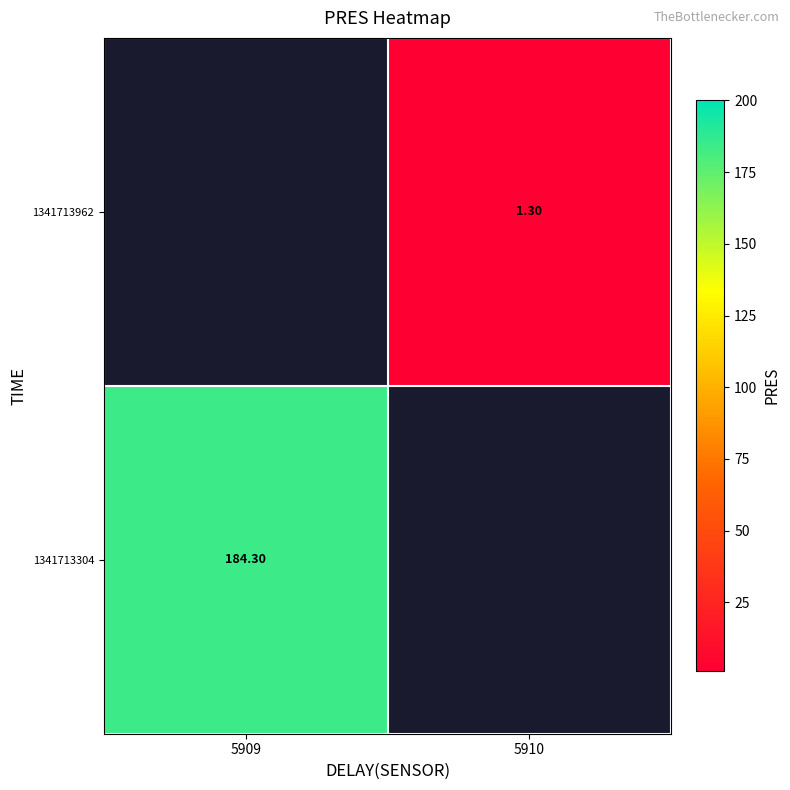

True or false: 1341713962 has a value of 0.6 at 5910.

False